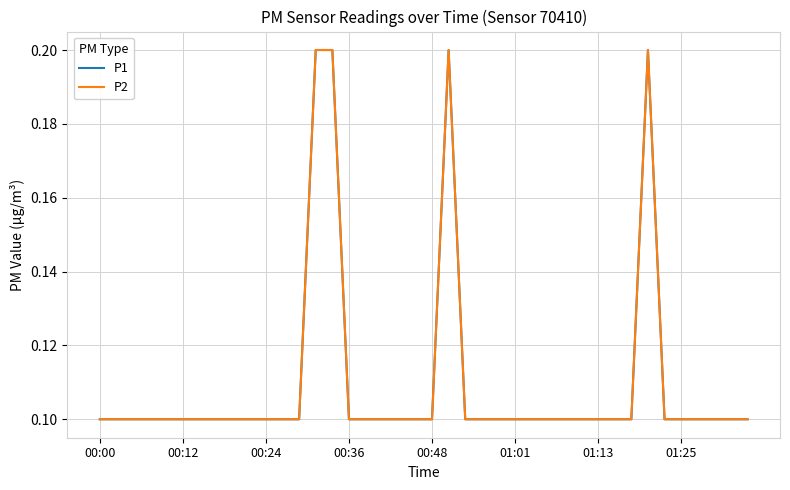

True or false: P1 has more than 0 points higher than both neighbors.

True